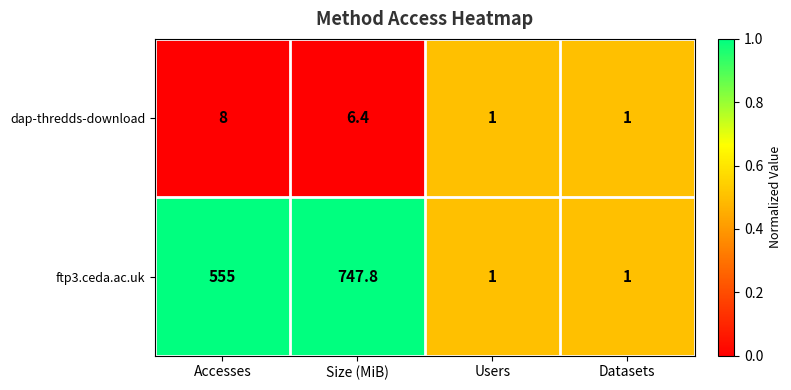

Which series has the largest total across all categories?

ftp3.ceda.ac.uk